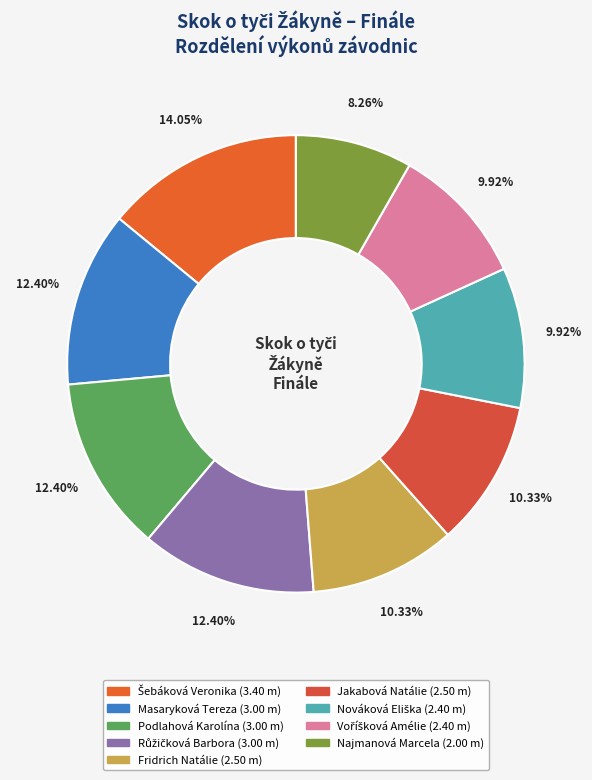

How many slices are in this pie chart?

9